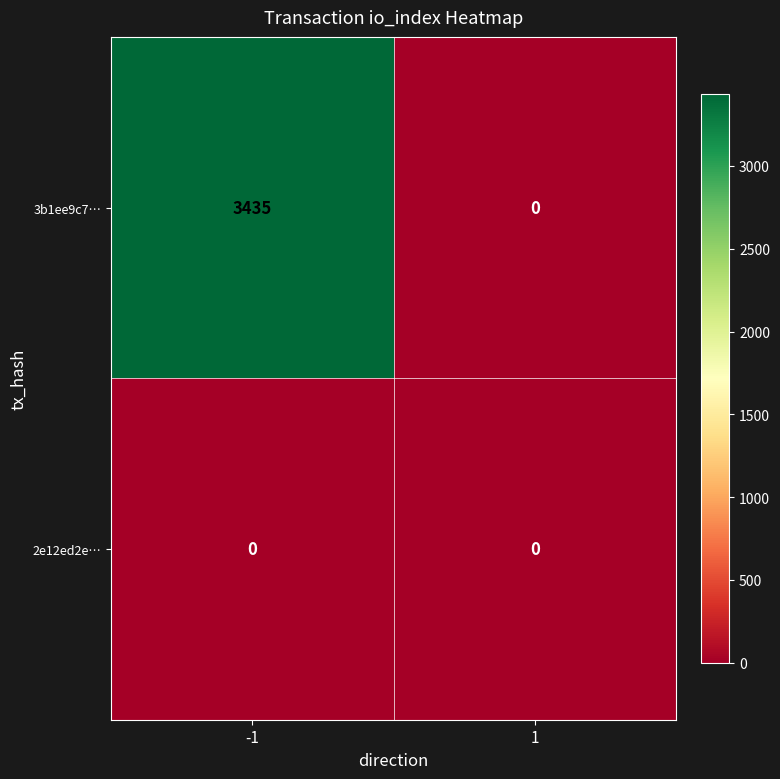

What is the sum of all 3b1ee9c7… values?

3435